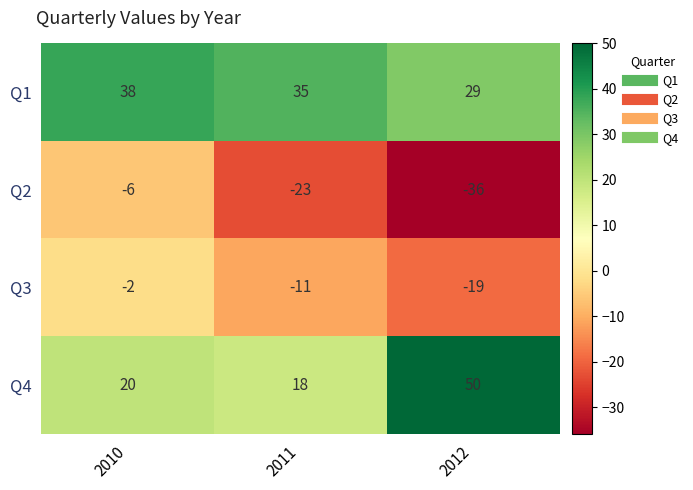

Count the number of data series in this chart.

4